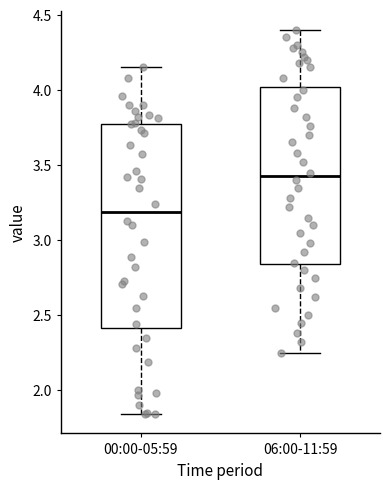

Where does the upper whisker of the box for 06:00-11:59 end on the y-axis? The values are not printed on the chart, so give them approximately, as read against the axis.

4.40